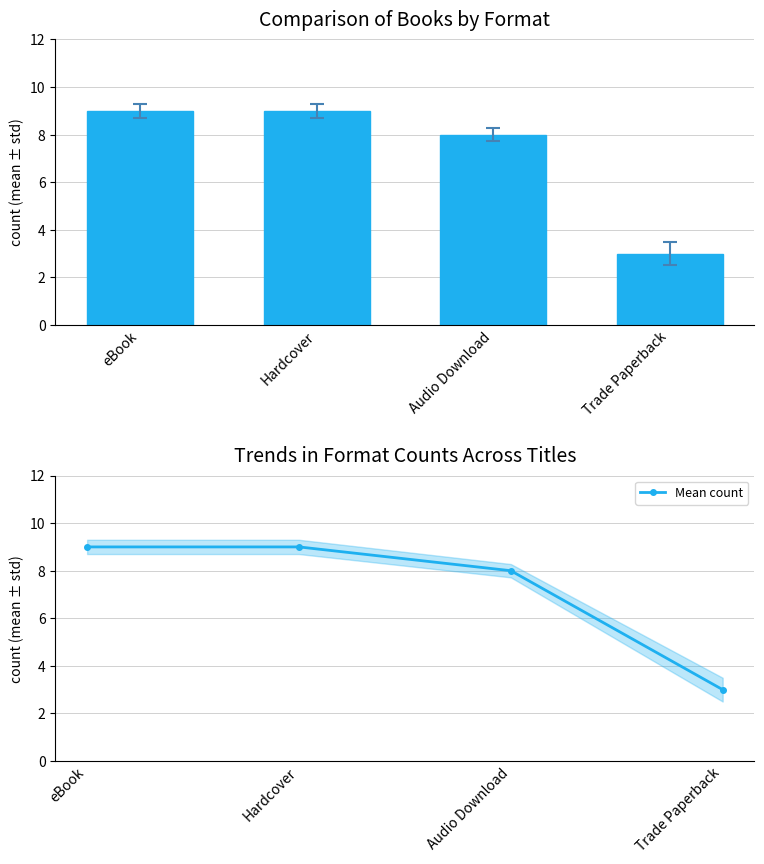

Does the chart contain any negative values?

No